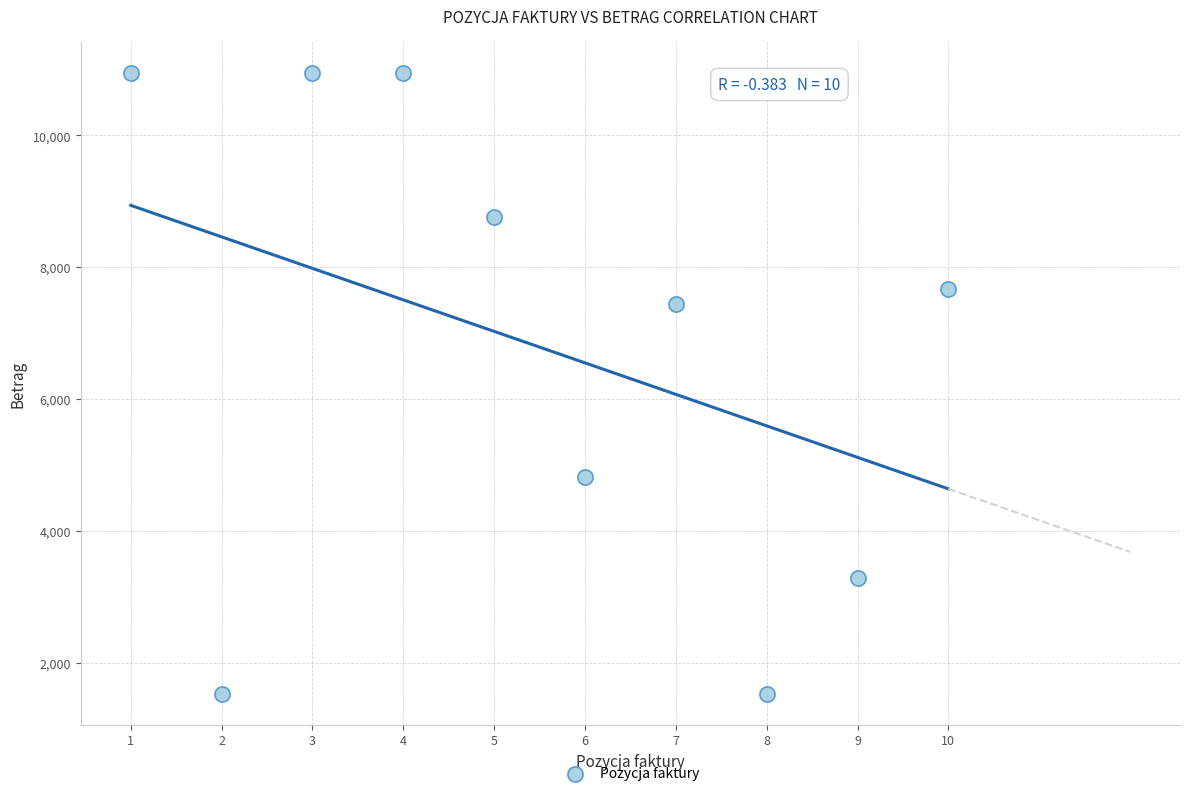

What is the range of Y values (max minus min)?

9417.4